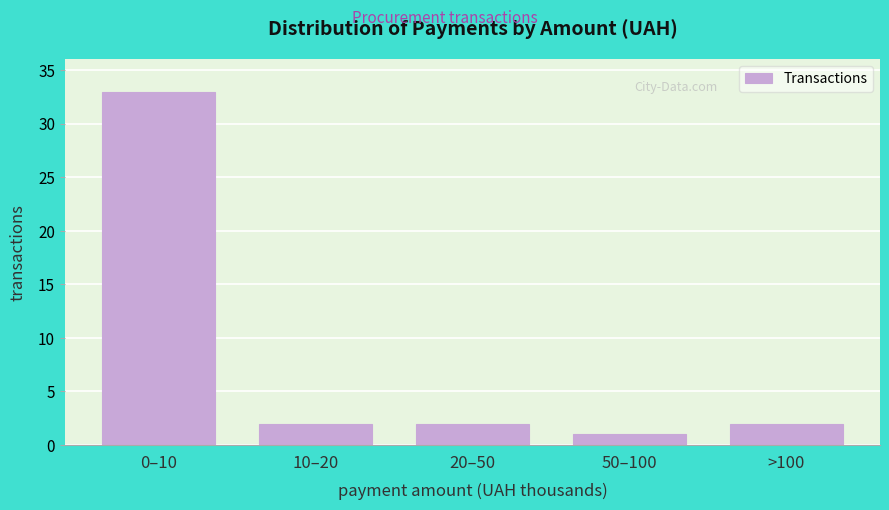

Reading left to right, list all the values displayed in this chart.

33	2	2	1	2